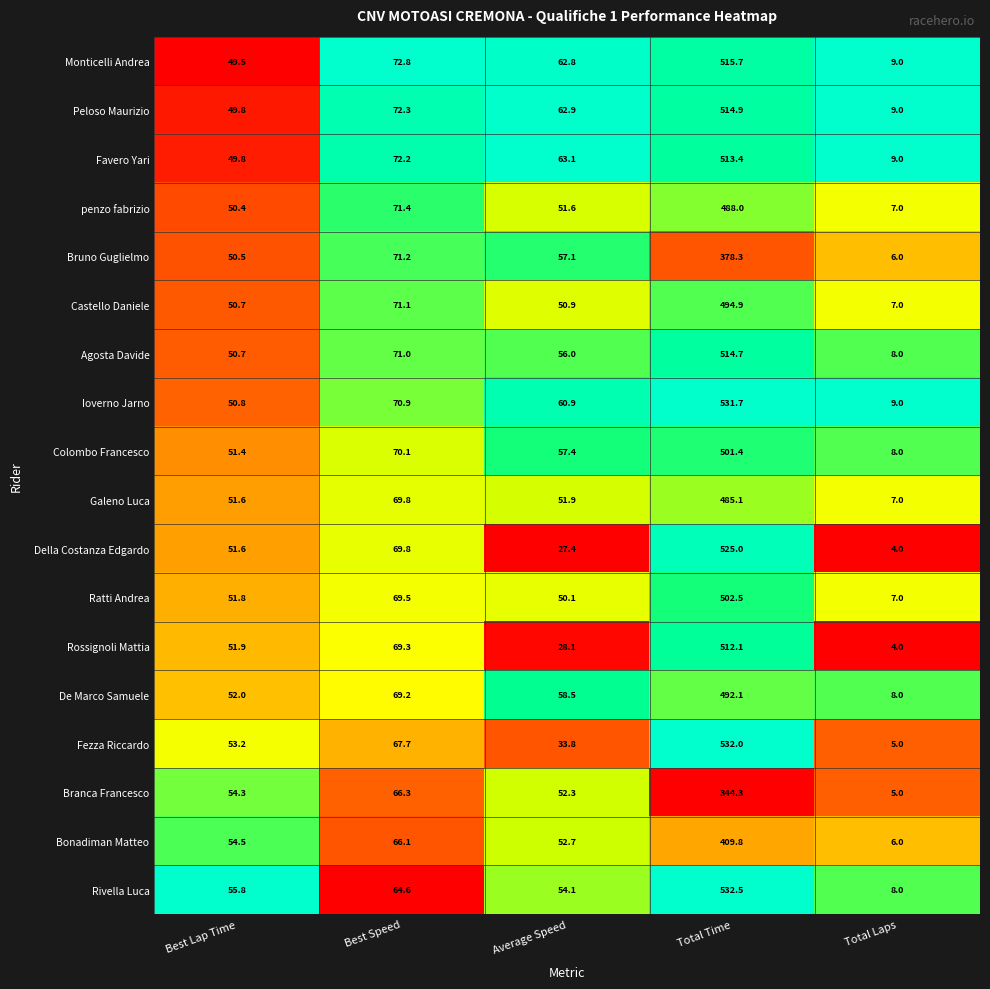

Is it true that Monticelli Andrea equals 515.7 at Total Time?

True